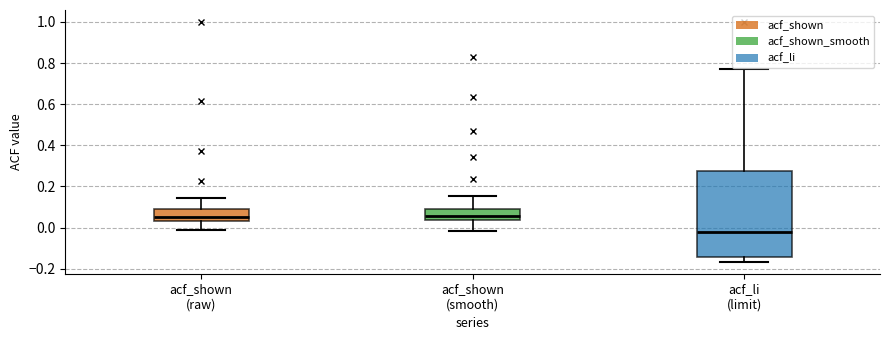

Comparing the boxes themselves (not the whiskers), which one is the tallest?

acf_li (limit)